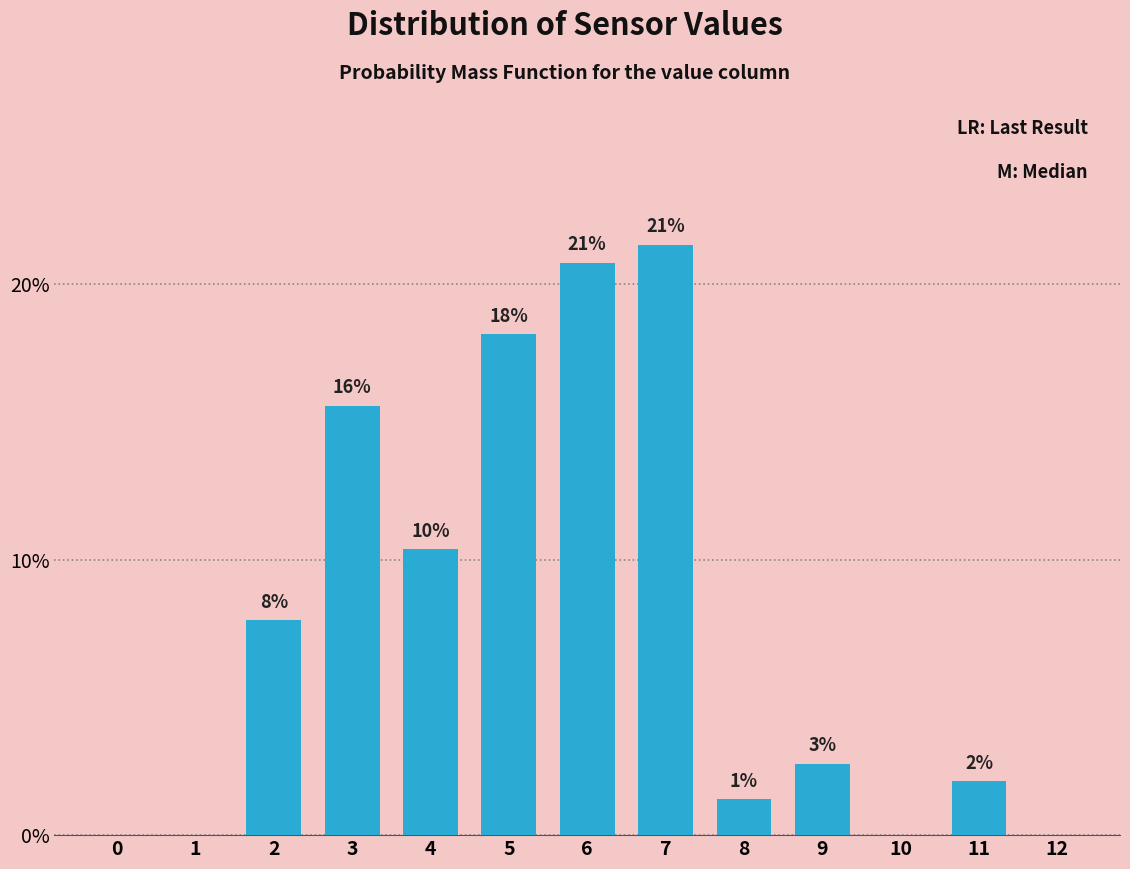

Are the bars horizontal?

No